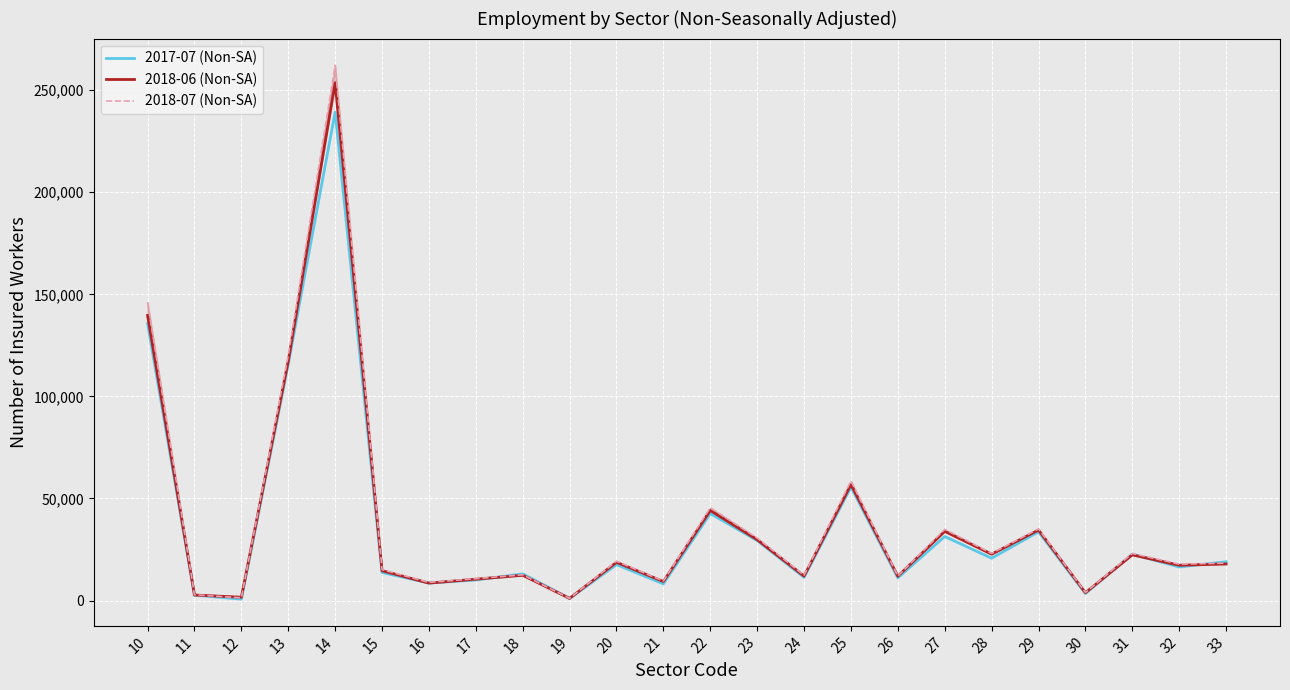

What is the value of the 2018-06 (Non-SA) point at the 8th from the left?

10480